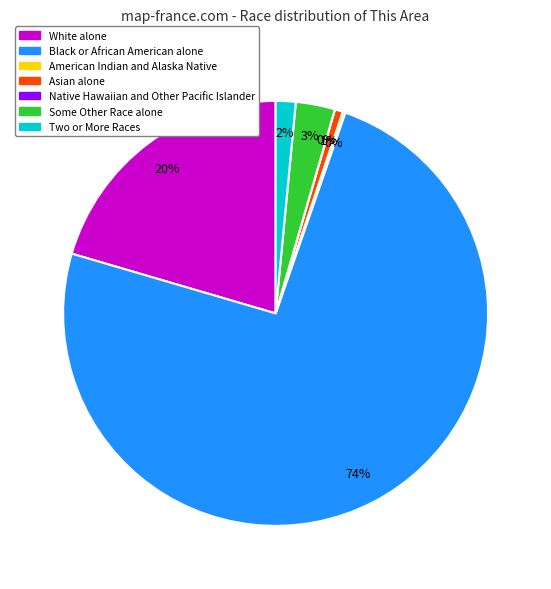

To the nearest percent, what portion does Some Other Race alone represent?

3%